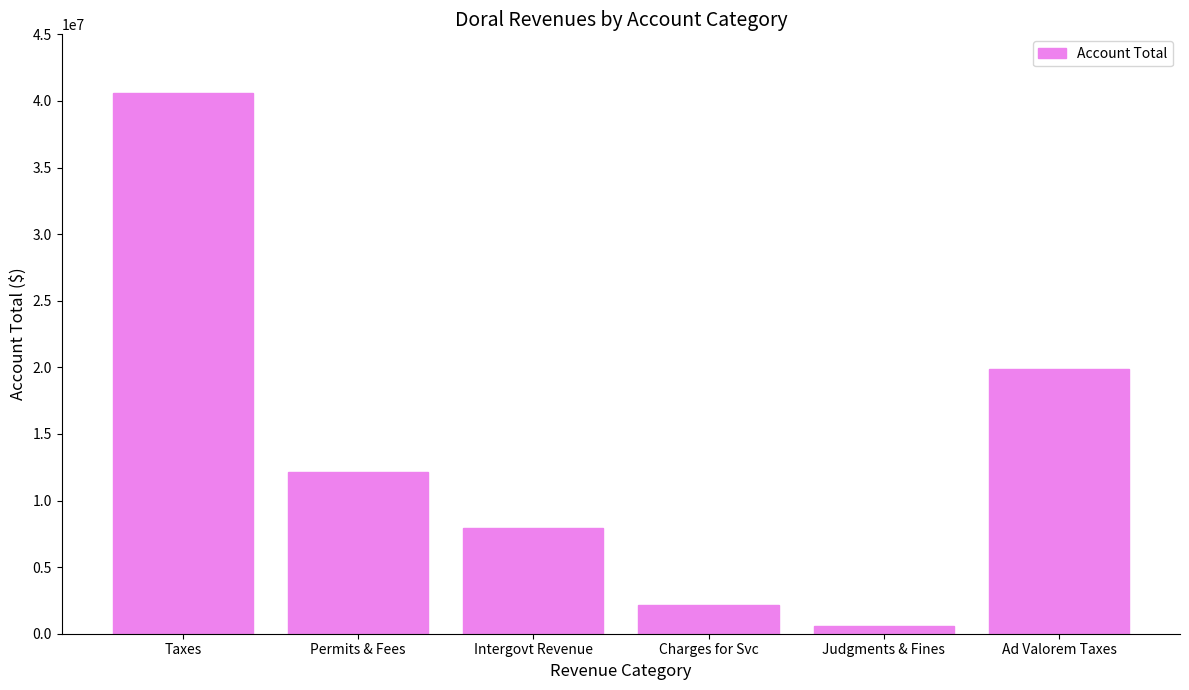

Does the chart contain stacked bars?

No